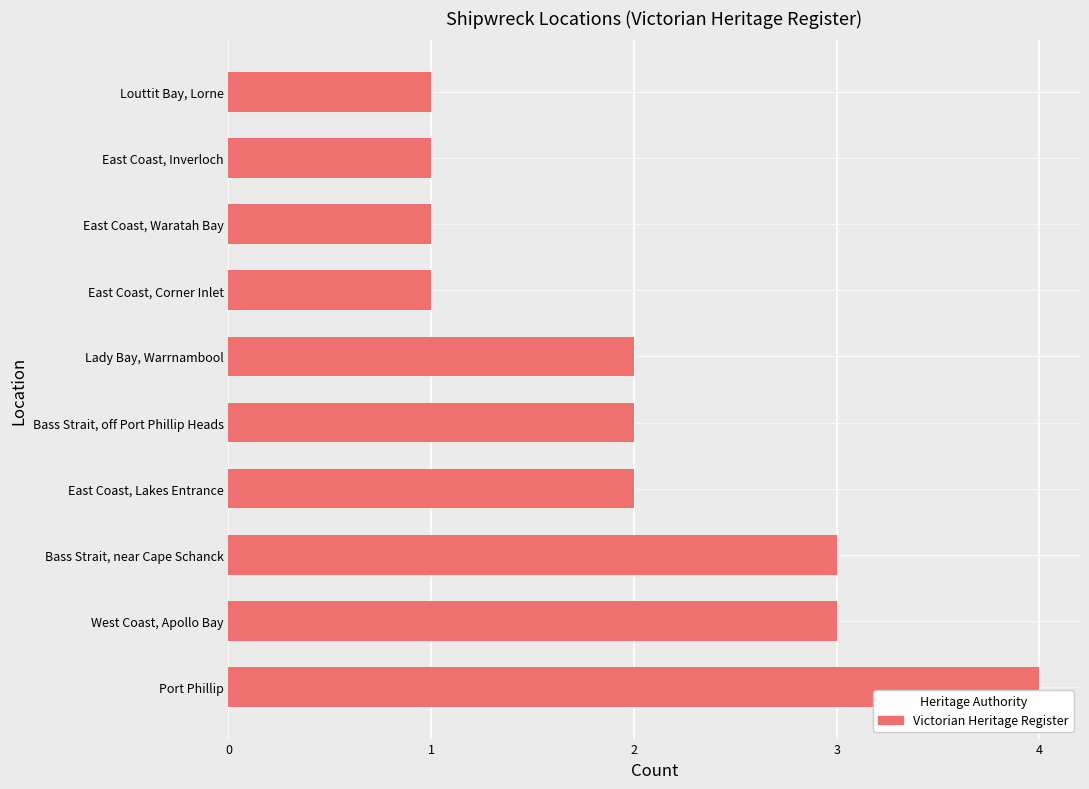

What value does the data have at Bass Strait, near Cape Schanck?

3